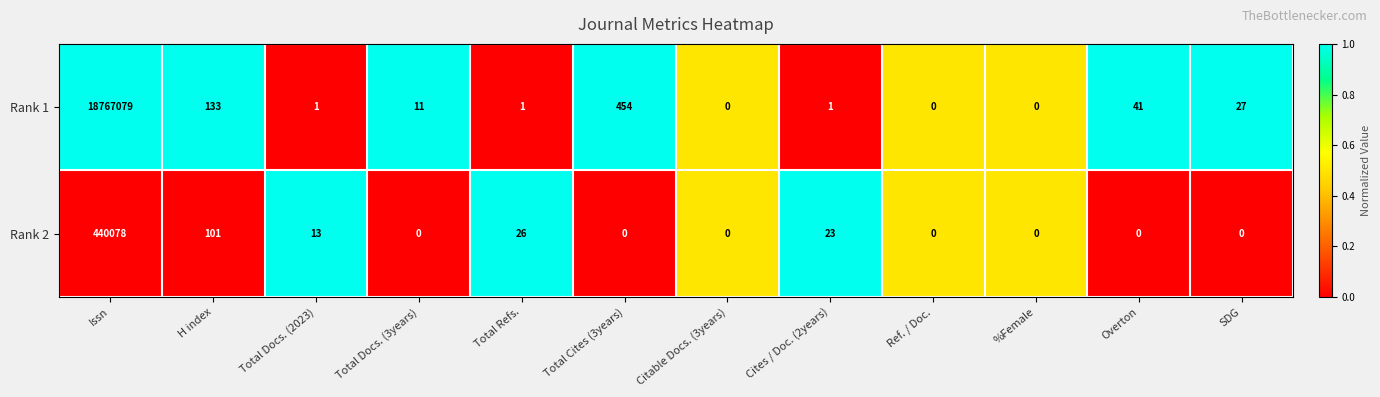

Reading left to right, list all the values displayed in this chart.

Rank 1: Issn=18767079	H index=133	Total Docs. (2023)=1	Total Docs. (3years)=11	Total Refs.=1	Total Cites (3years)=454	Citable Docs. (3years)=0	Cites / Doc. (2years)=1	Ref. / Doc.=0	%Female=0	Overton=41	SDG=27
Rank 2: Issn=440078	H index=101	Total Docs. (2023)=13	Total Docs. (3years)=0	Total Refs.=26	Total Cites (3years)=0	Citable Docs. (3years)=0	Cites / Doc. (2years)=23	Ref. / Doc.=0	%Female=0	Overton=0	SDG=0